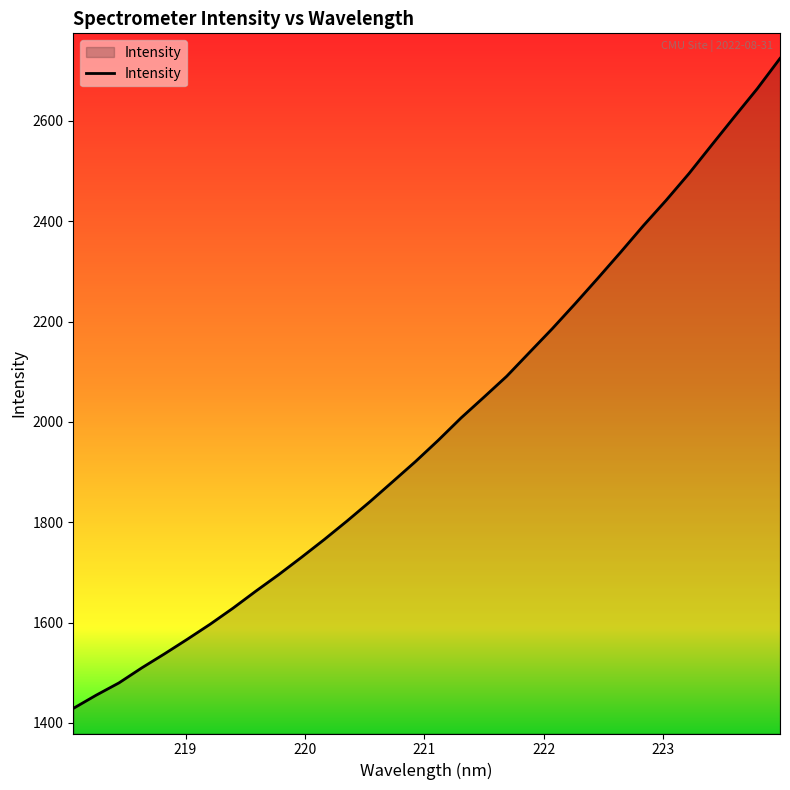

What is the greatest value displayed?

2724.6